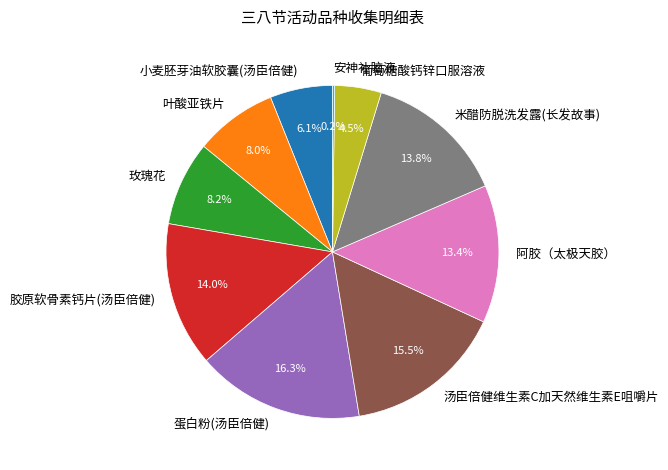

To the nearest percent, what portion does 胶原软骨素钙片(汤臣倍健) represent?

14%